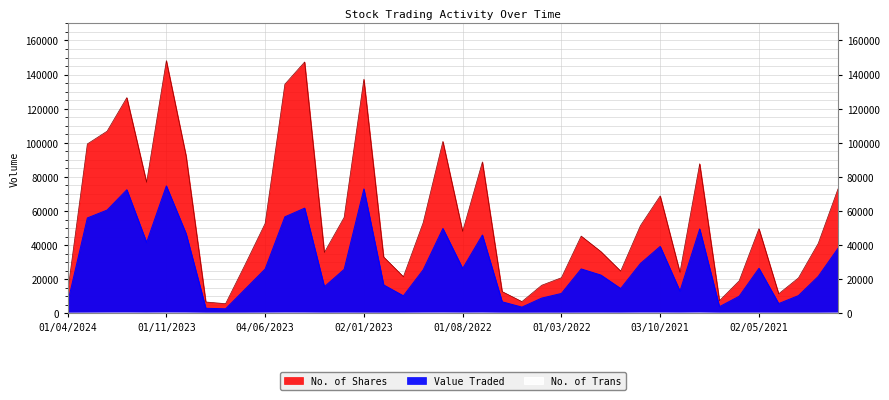

List the series in order of their overall mean, highest first.

No. of Shares, Value Traded, No. of Trans